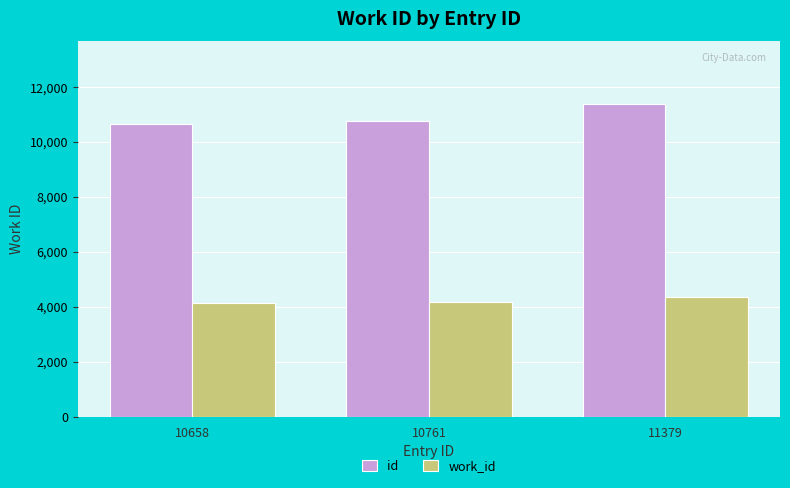

At which label is work_id closest to 4242?

10761